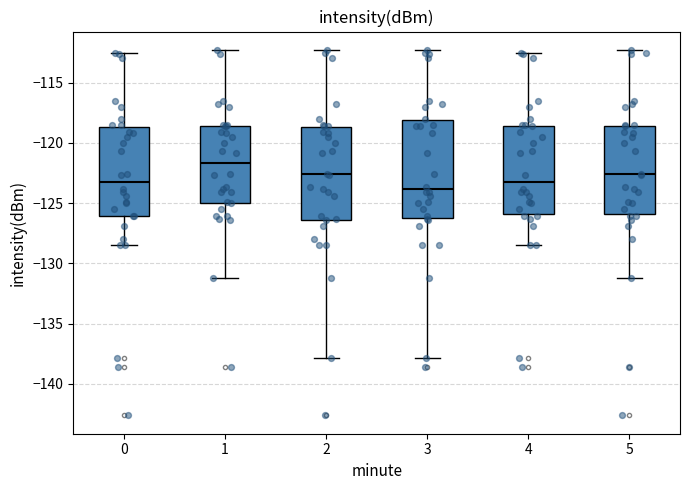

Where does the lower whisker of the box at x = 1 end on the y-axis? The values are not printed on the chart, so give them approximately, as read against the axis.

-131.0